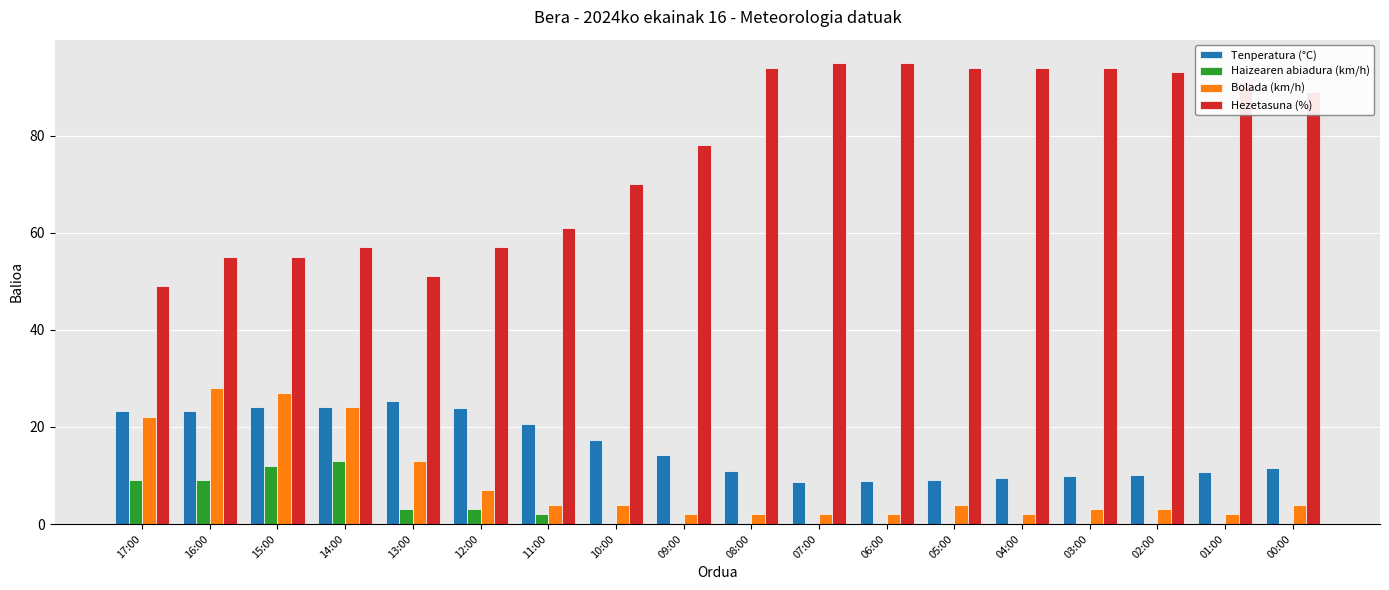

Which series has the largest total across all categories?

Hezetasuna (%)